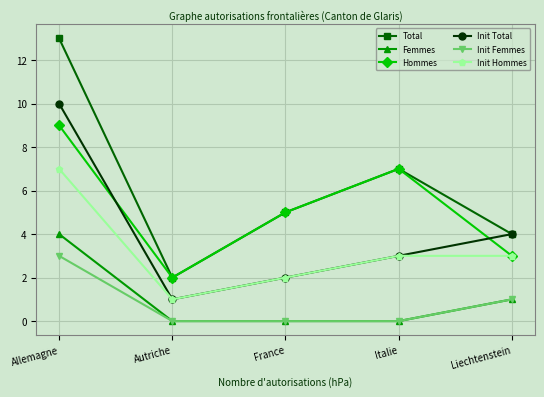

True or false: Init Femmes has more than 2 interior local peaks.

False